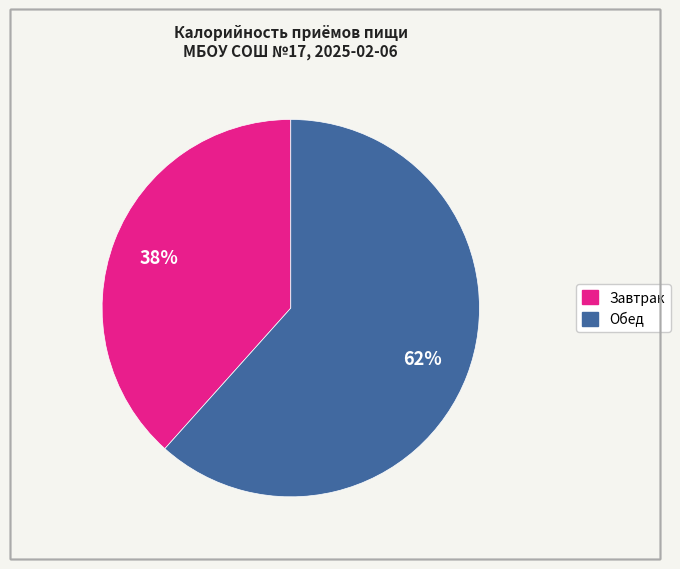

Between Завтрак and Обед, which is larger?

Обед